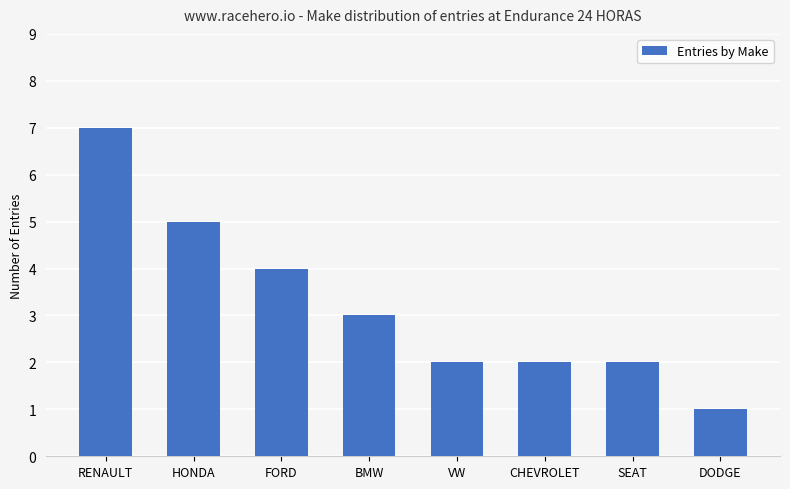

Which category has the lowest value across all series?

DODGE